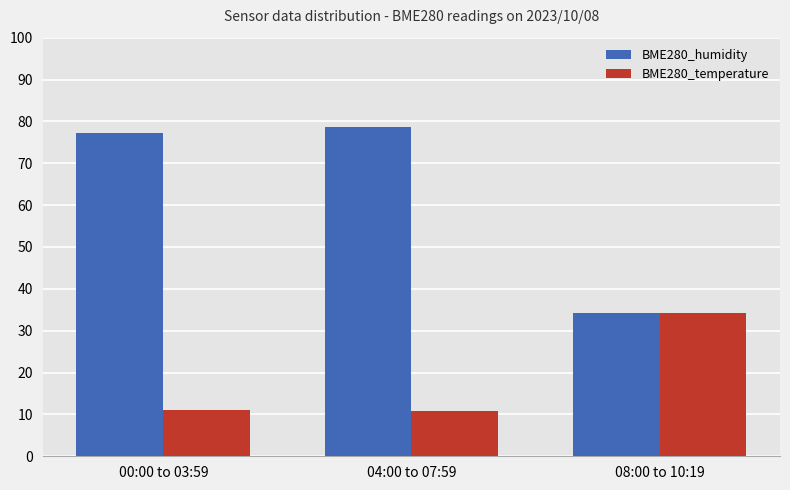

Is the value of BME280_humidity at 08:00 to 10:19 greater than the value of BME280_temperature at 04:00 to 07:59?

Yes